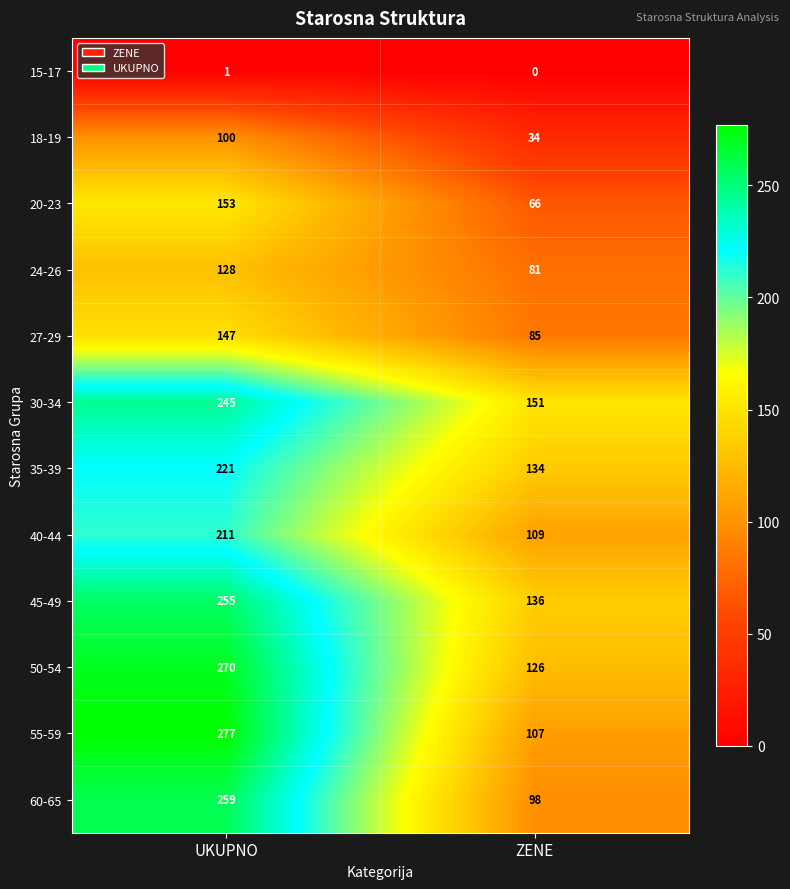

At which category is the sum across all series the highest?

UKUPNO